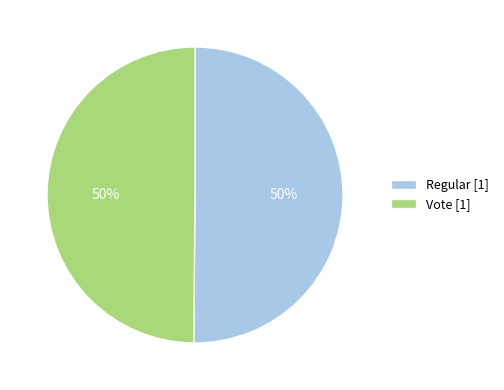

To the nearest percent, what percentage of the pie is Vote?

50%